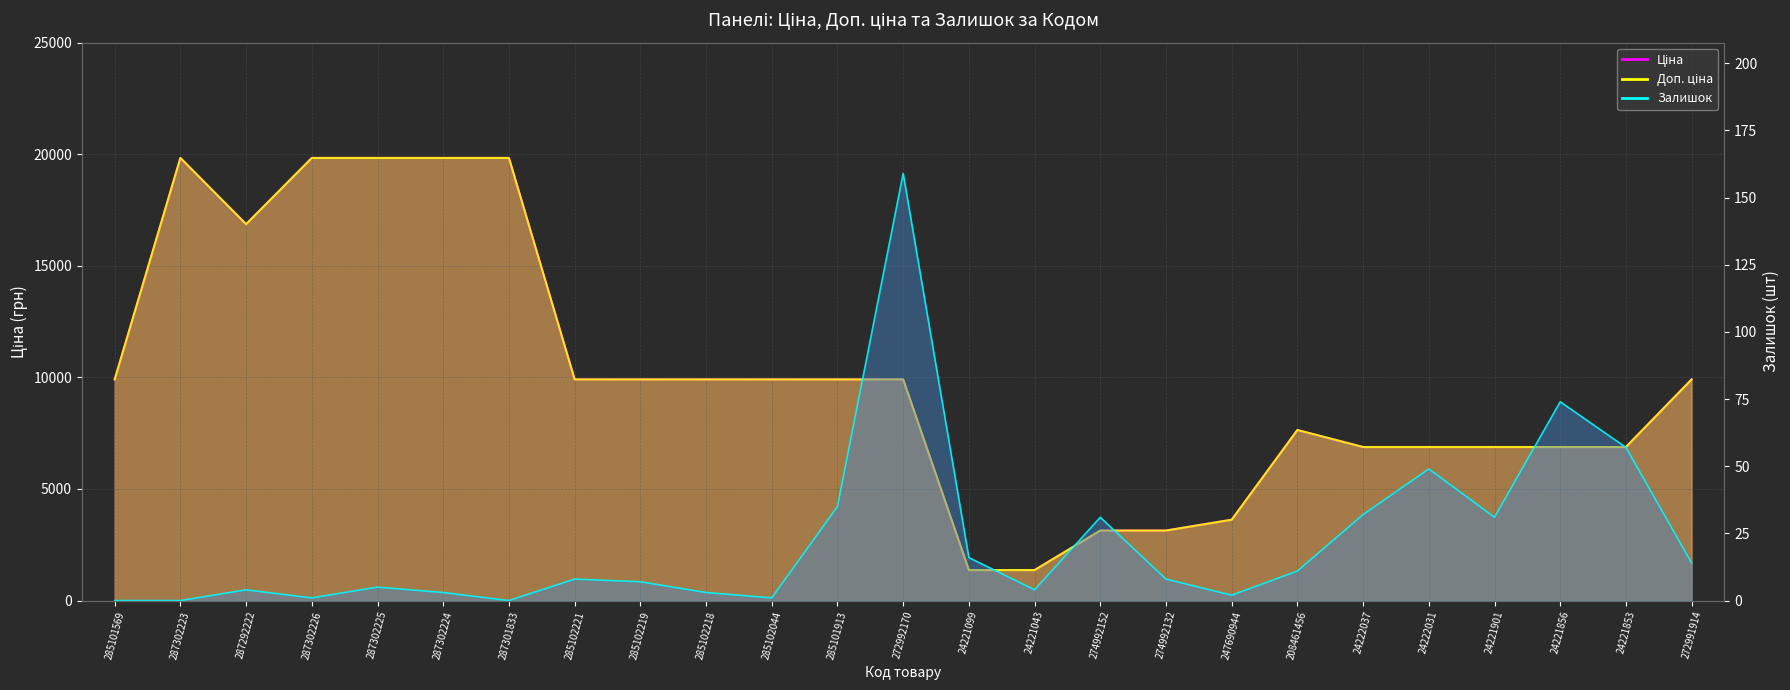

Which has a higher value, 285102219 or 285102044?

285102219